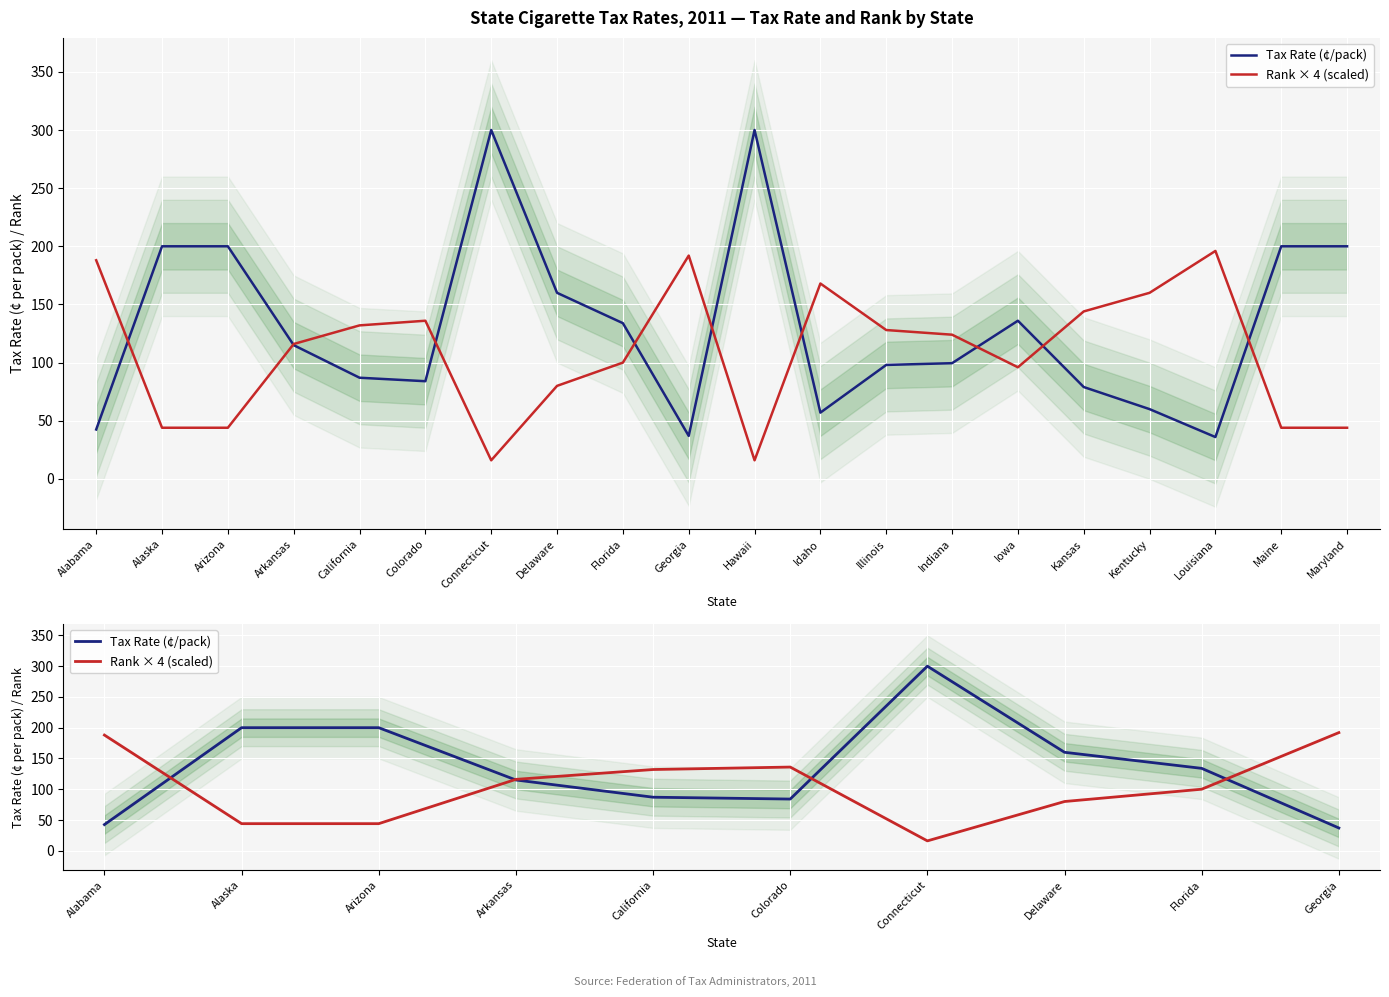

Which category has the highest value in the Rank × 4 (scaled) series?

Georgia